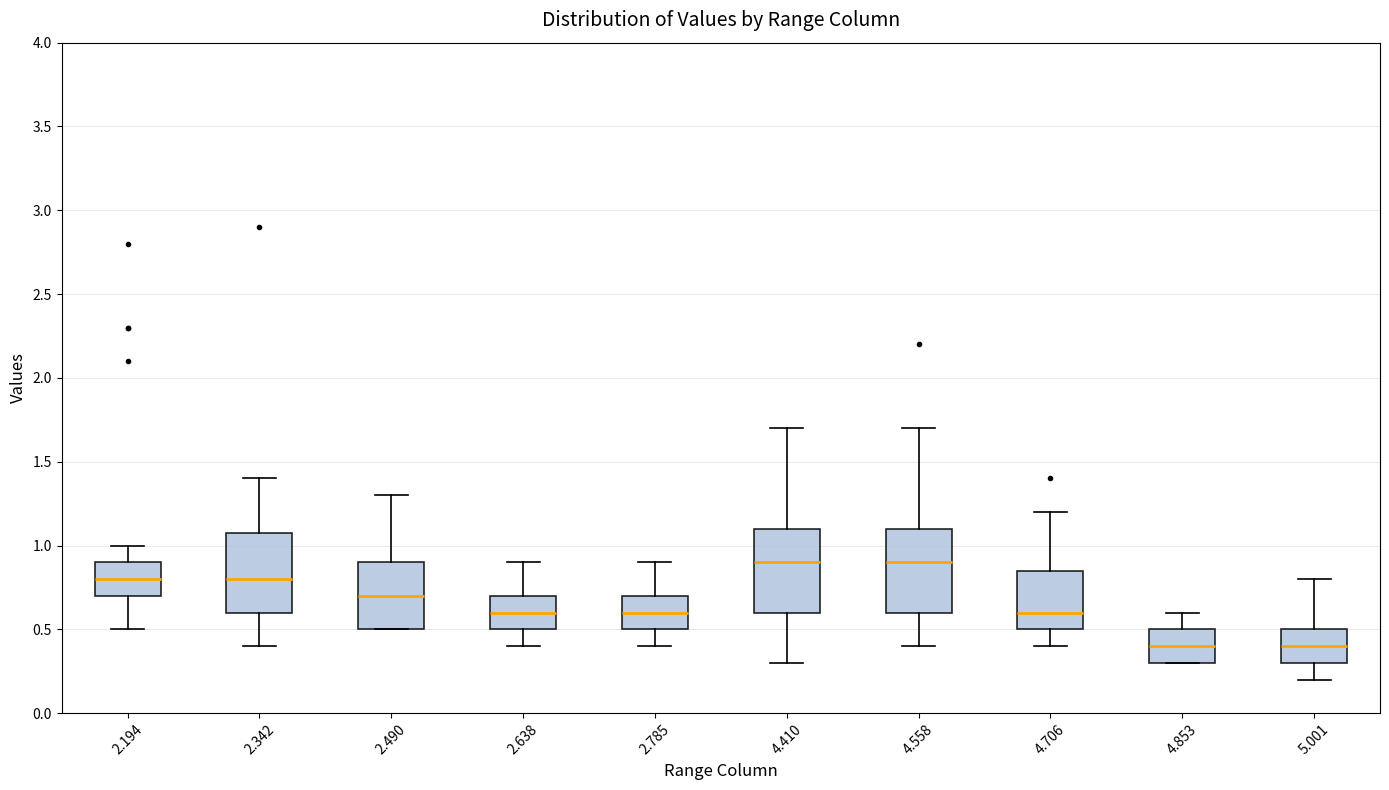

Where does the upper whisker of the box at x = 4.853 end on the y-axis? The values are not printed on the chart, so give them approximately, as read against the axis.

0.60